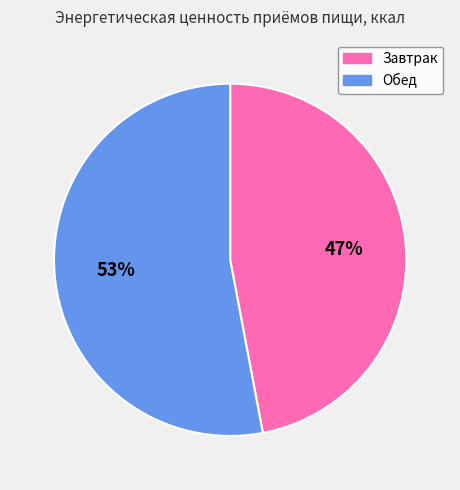

To the nearest percent, what is the difference between the largest and smallest slice percentages?

6%